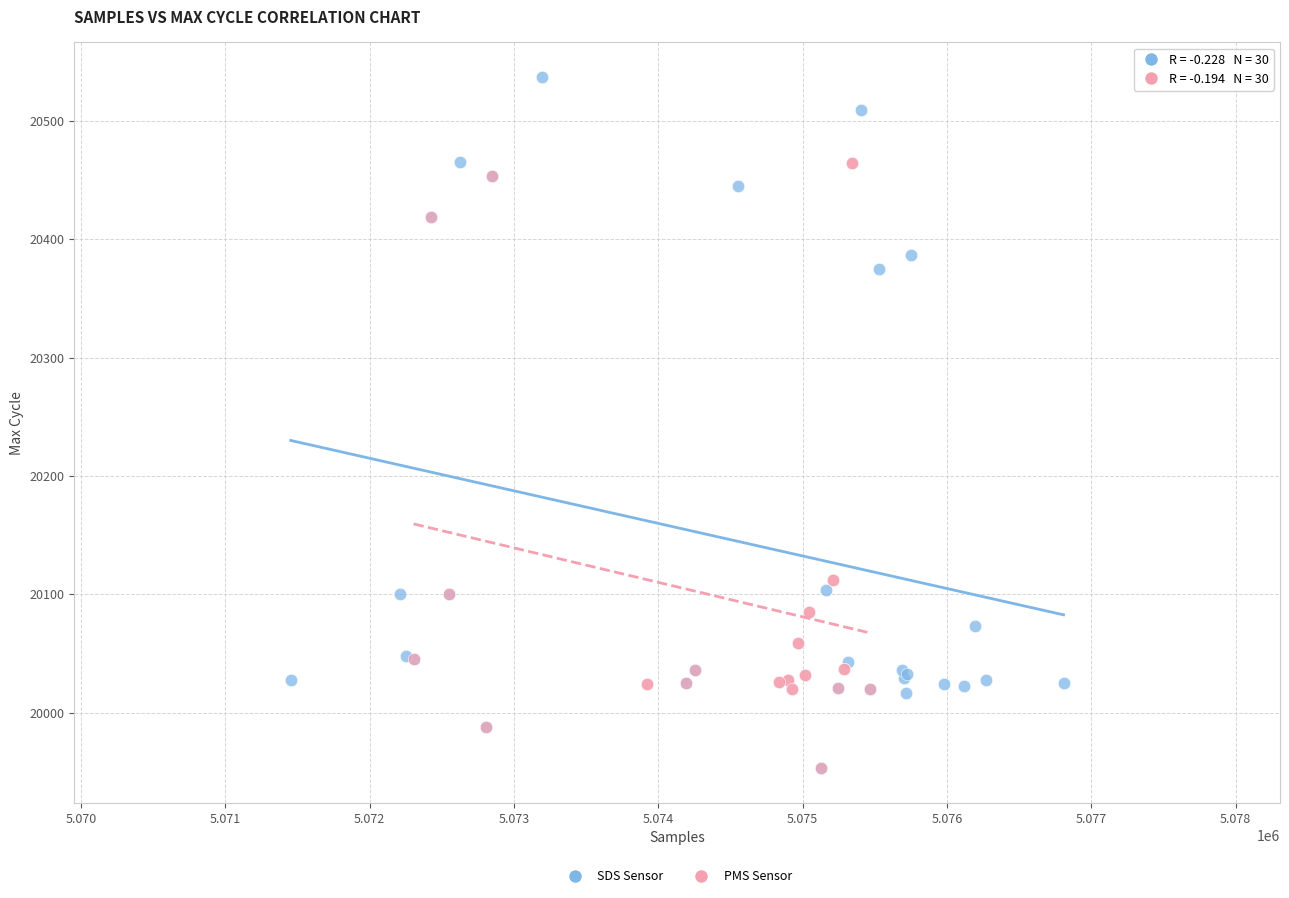

Which series reaches the maximum Y coordinate?

SDS Sensor